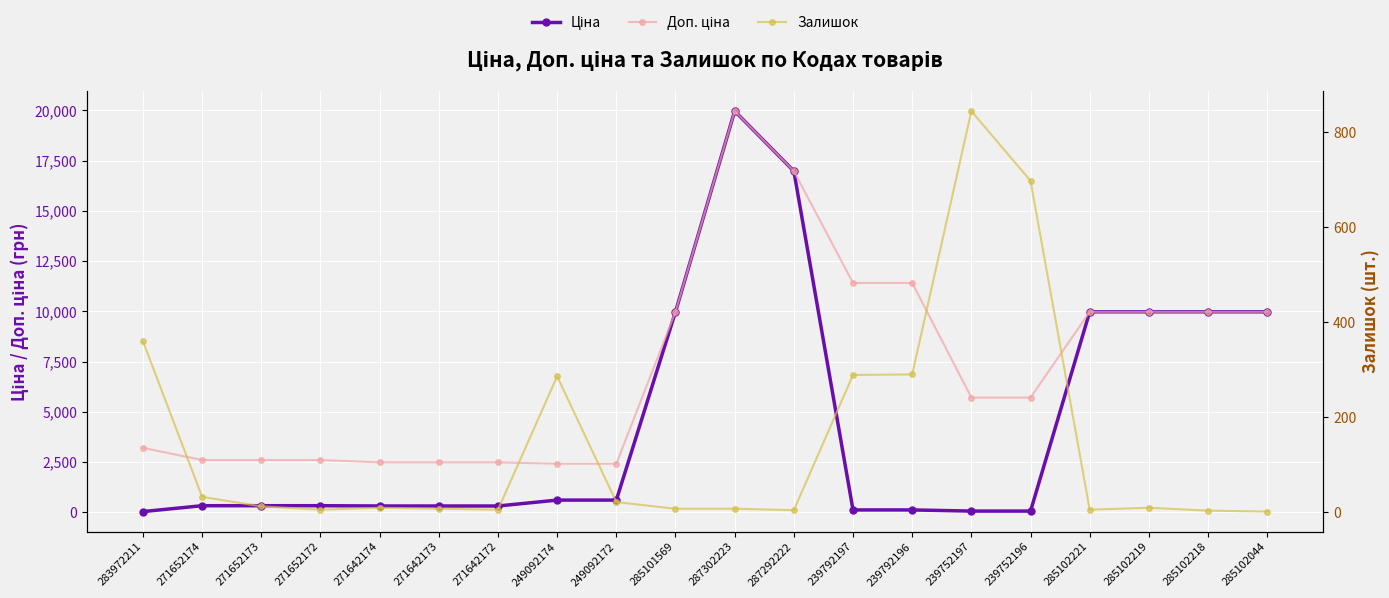

Which category has the highest value across all series?

287302223